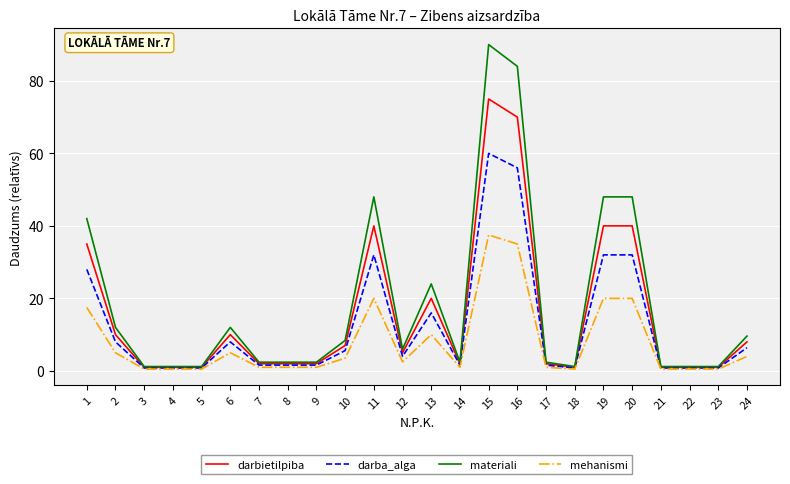

Where does the darba_alga series first go above 4?

1